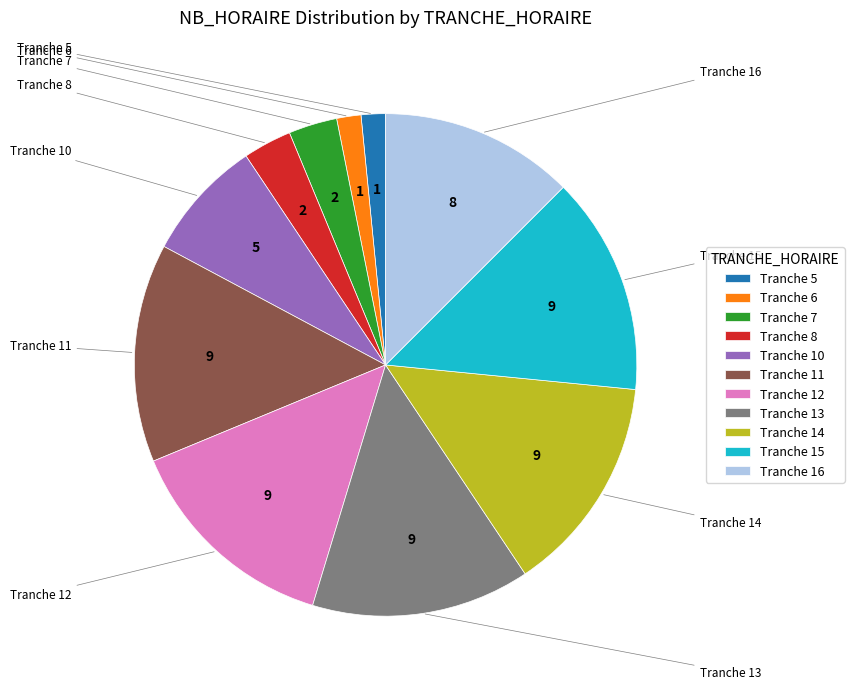

Do Tranche 6 and Tranche 7 together represent more than half of the pie?

No